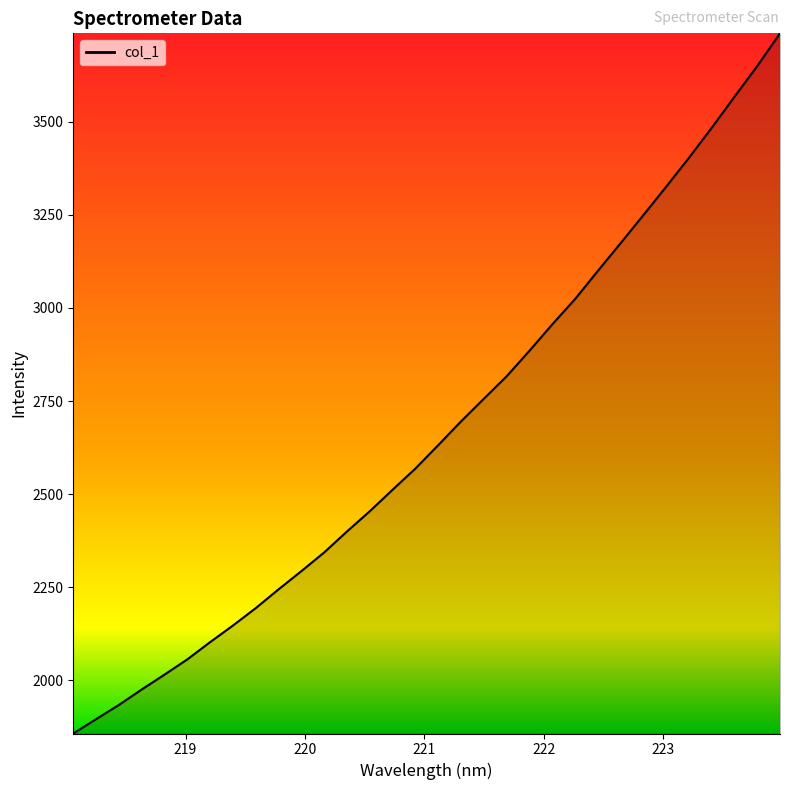

Reading left to right, list all the values displayed in this chart.

1857.5	1896.0	1934.1	1975.7	2015.7	2056.6	2102.9	2147.6	2194.3	2244.7	2293.6	2343.8	2400.1	2454.4	2512.2	2569.0	2631.8	2695.5	2756.2	2816.6	2885.0	2955.8	3023.7	3099.2	3173.8	3249.2	3325.3	3403.0	3483.5	3567.0	3649.4	3737.3